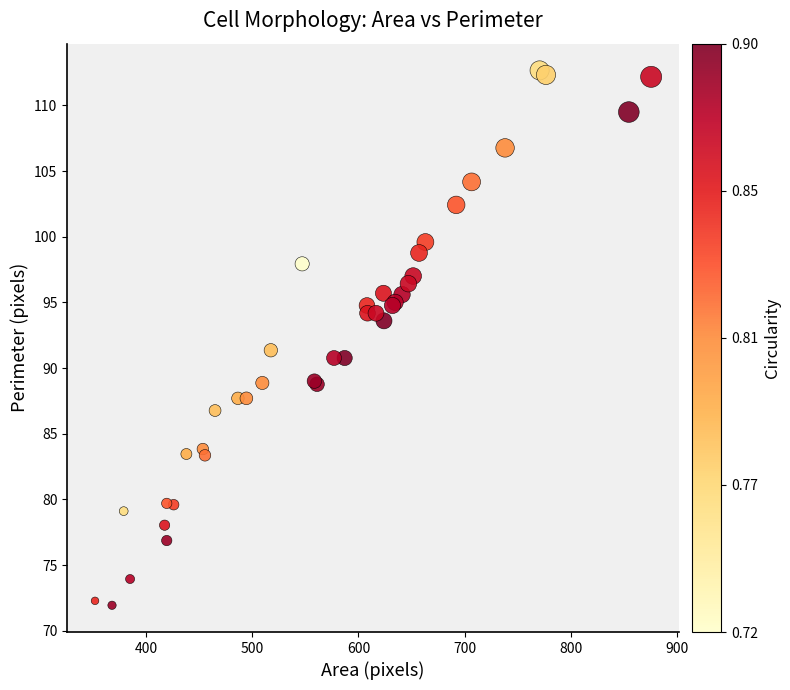

What Y value in the scatter plot is closest to 92?

91.4